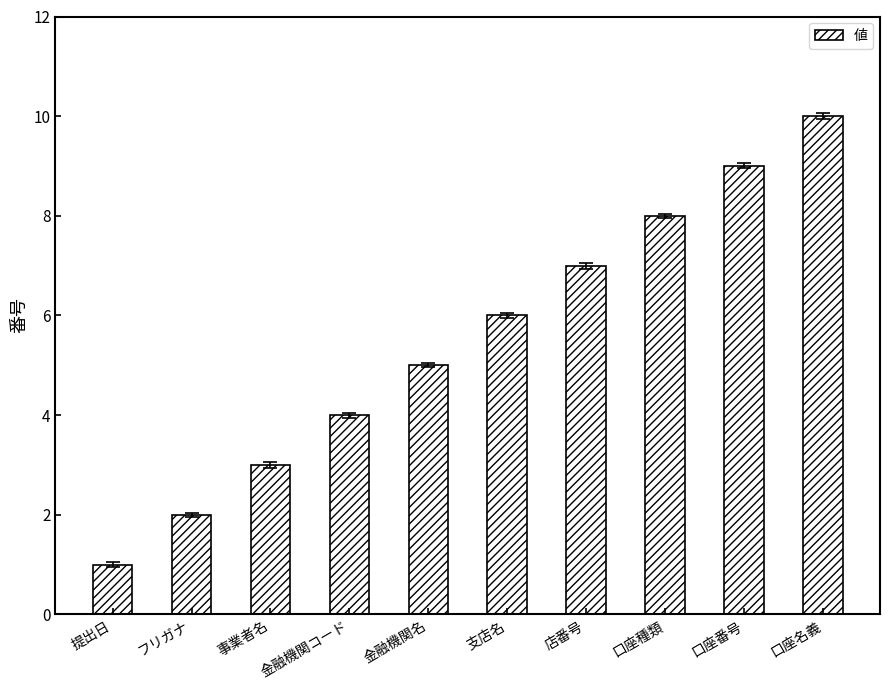

What is the label of the 9th bar from the left?

口座番号